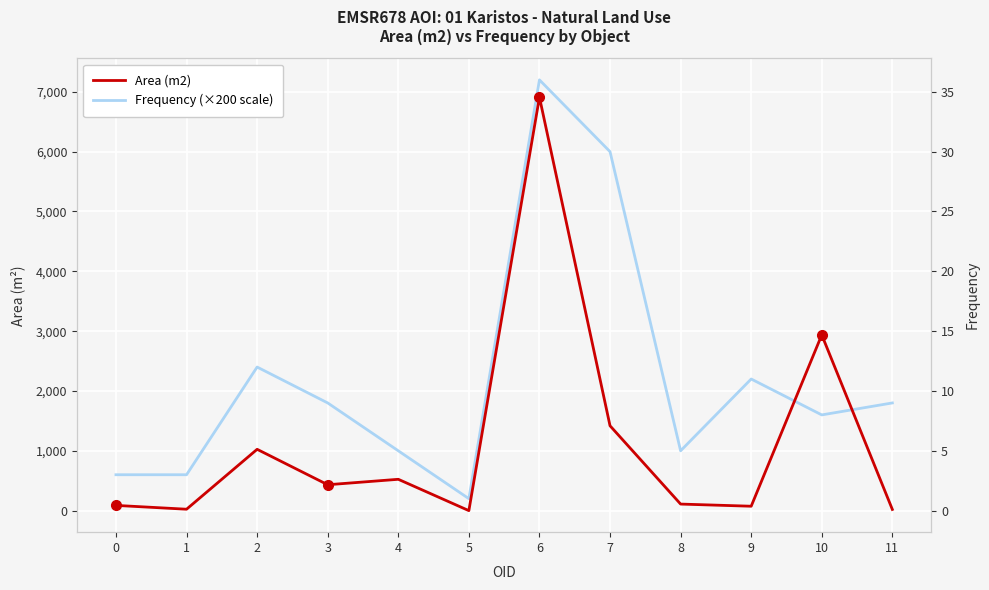

At how many categories does at least one series exceed 306?

11